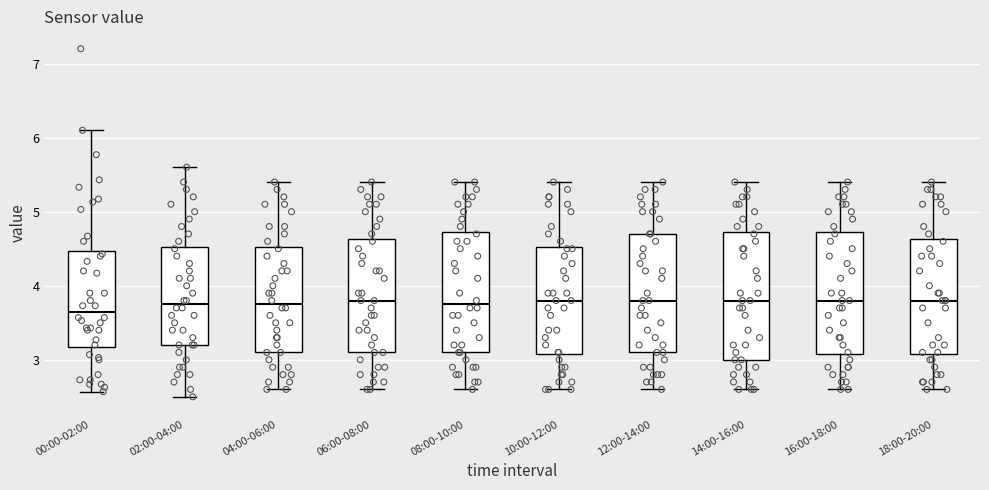

Reading left to right, transcribe this box plot: for each box, give where its median line is, the range the box spans, and where its two whiskers end, as read against the y-axis. The values are not printed on the chart, so give them approximately, as read against the axis.

00:00-02:00: median 3.7, box 3.2 to 4.5, whiskers 2.6 to 6.1
02:00-04:00: median 3.8, box 3.2 to 4.5, whiskers 2.5 to 5.6
04:00-06:00: median 3.8, box 3.1 to 4.5, whiskers 2.6 to 5.4
06:00-08:00: median 3.8, box 3.1 to 4.6, whiskers 2.6 to 5.4
08:00-10:00: median 3.8, box 3.1 to 4.7, whiskers 2.6 to 5.4
10:00-12:00: median 3.8, box 3.1 to 4.5, whiskers 2.6 to 5.4
12:00-14:00: median 3.8, box 3.1 to 4.7, whiskers 2.6 to 5.4
14:00-16:00: median 3.8, box 3.0 to 4.7, whiskers 2.6 to 5.4
16:00-18:00: median 3.8, box 3.1 to 4.7, whiskers 2.6 to 5.4
18:00-20:00: median 3.8, box 3.1 to 4.6, whiskers 2.6 to 5.4